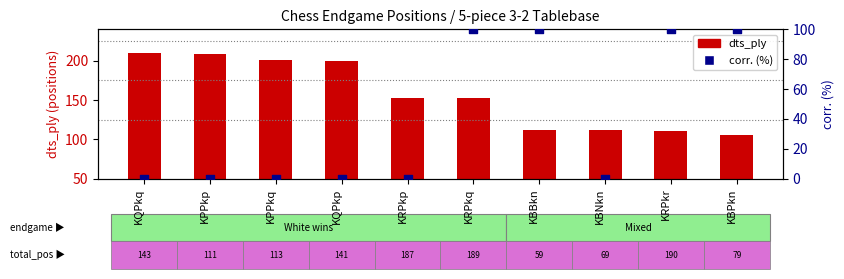

Which series has the largest total across all categories?

dts_ply